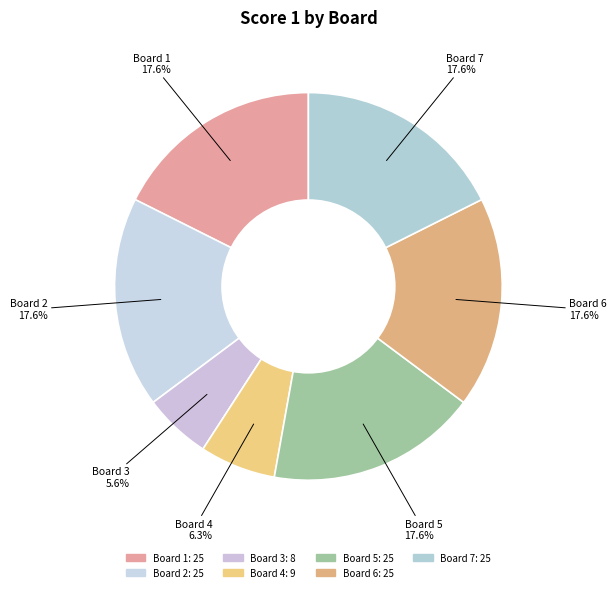

How many slices are in this pie chart?

7